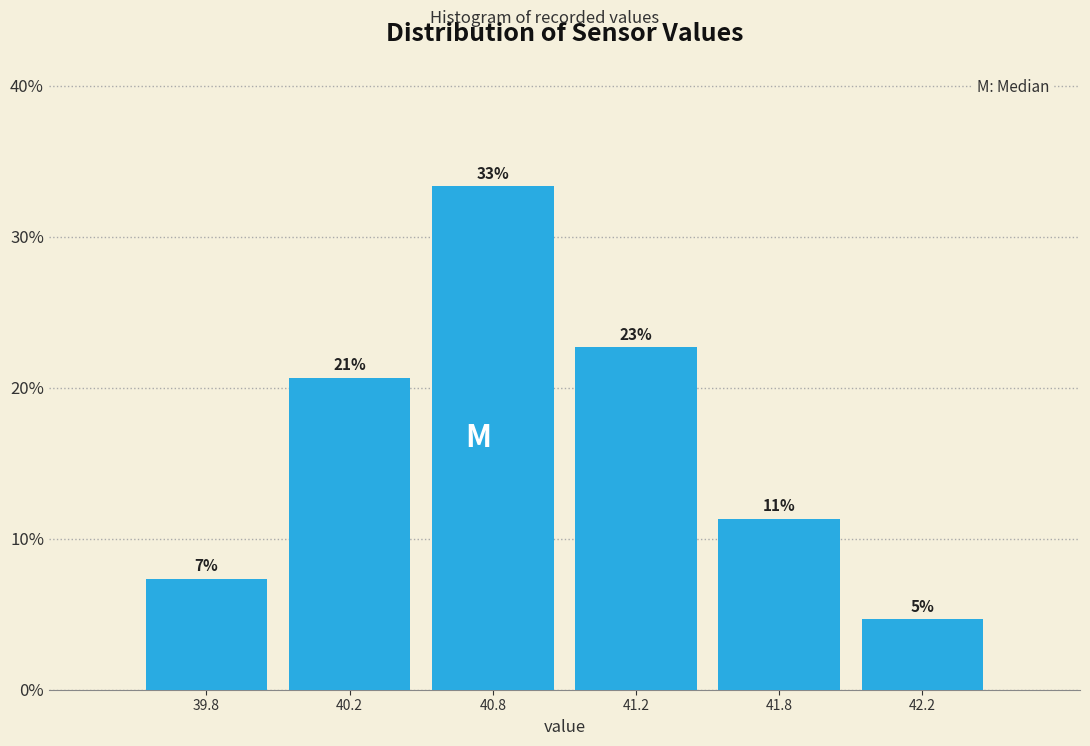

Are the bars horizontal?

No